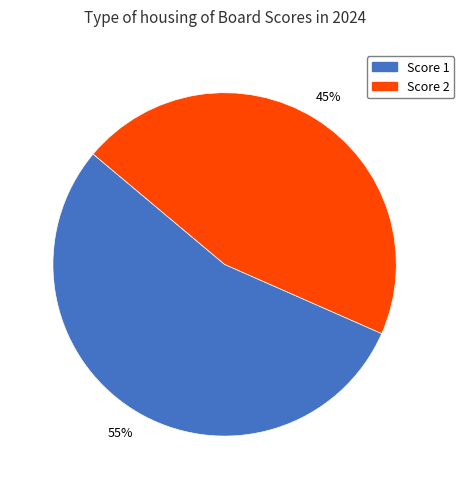

Is there any slice that represents more than half of the pie?

Yes